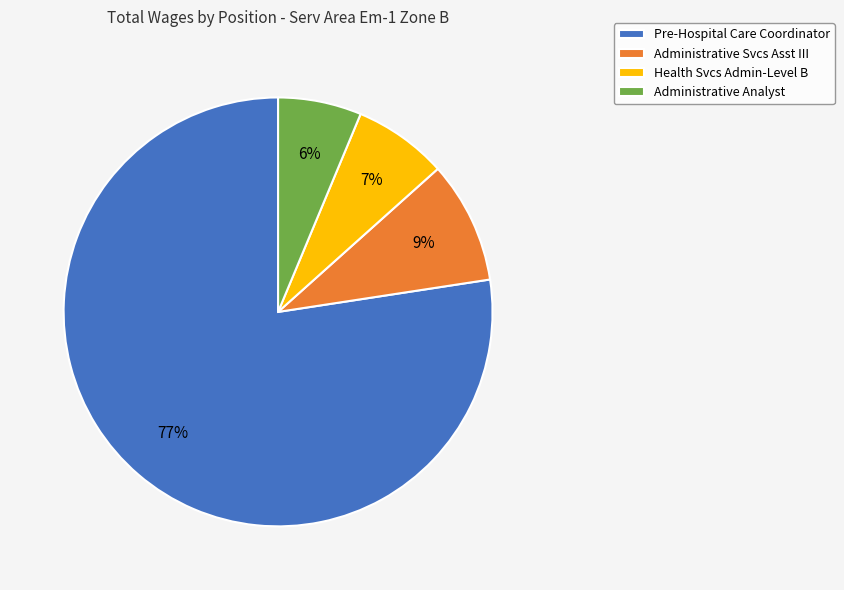

Do Administrative Svcs Asst III and Pre-Hospital Care Coordinator together represent more than half of the pie?

Yes